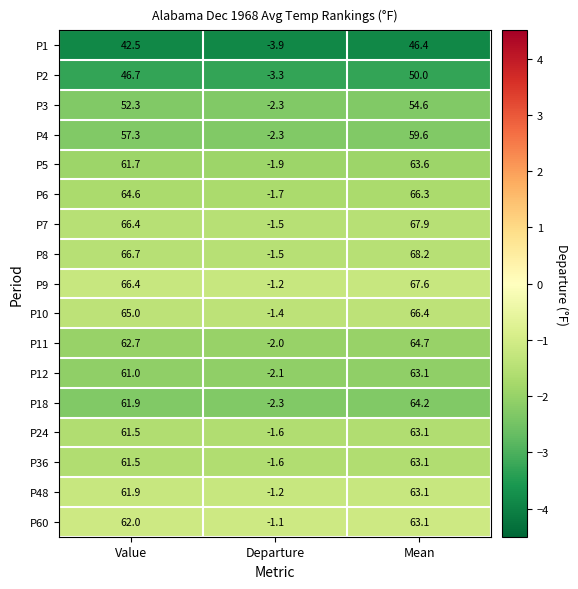

True or false: P60 has a value of 62.0 at Value.

True